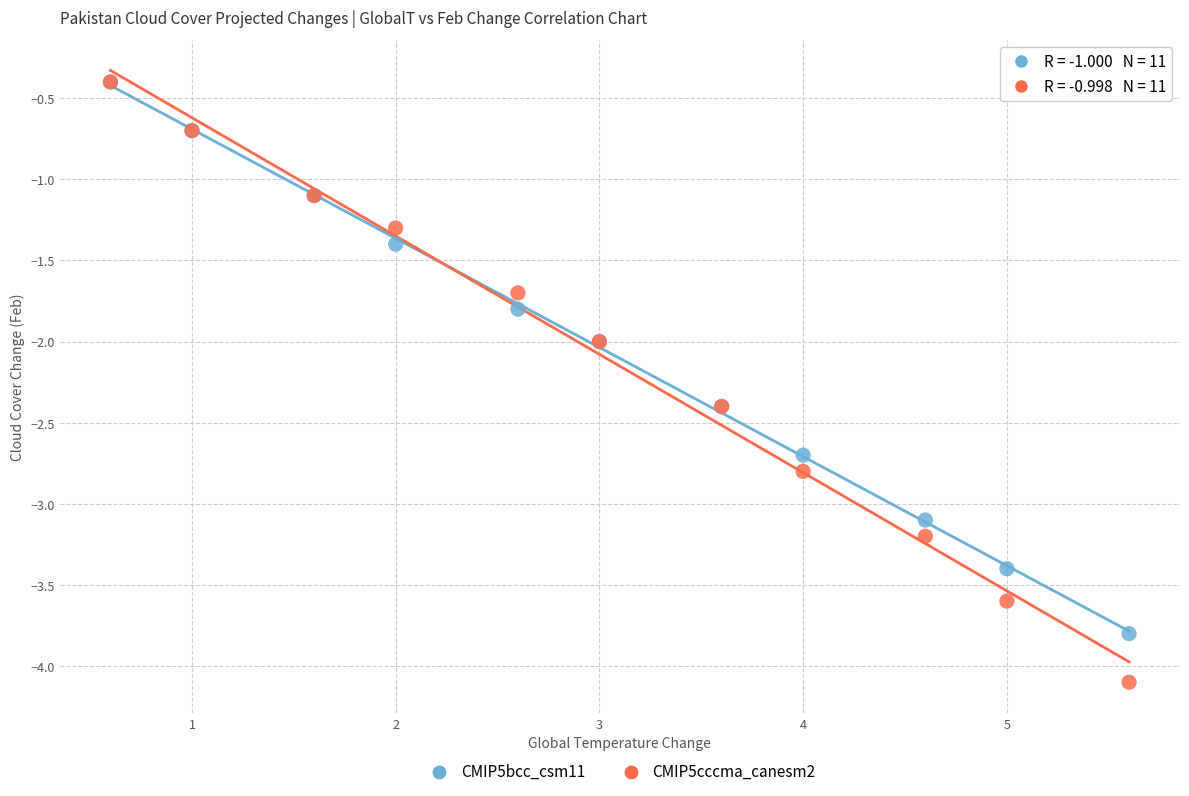

Which series has the largest Y range (max minus min)?

CMIP5cccma_canesm2